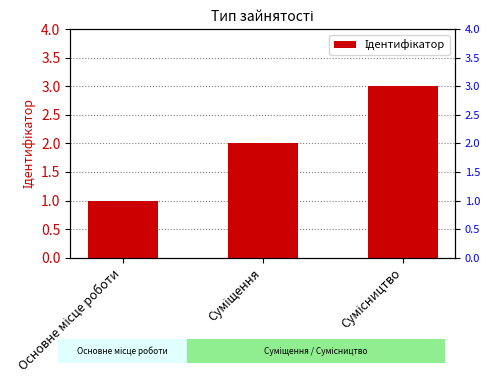

How many bars are there in total?

3